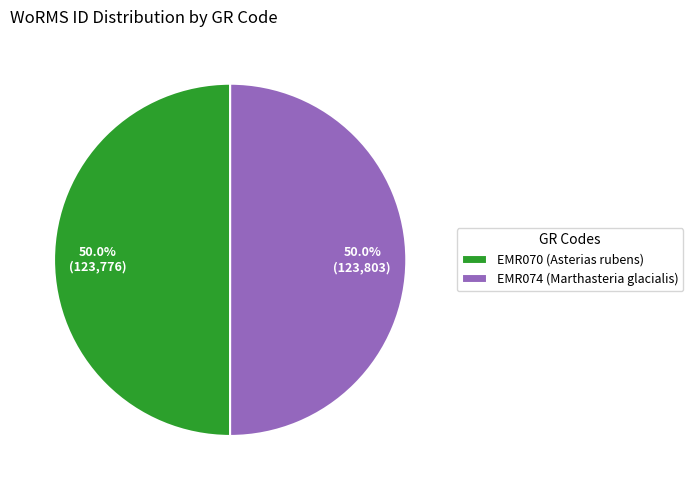

True or false: EMR074 (Marthasteria glacialis) accounts for 50% of the total.

True